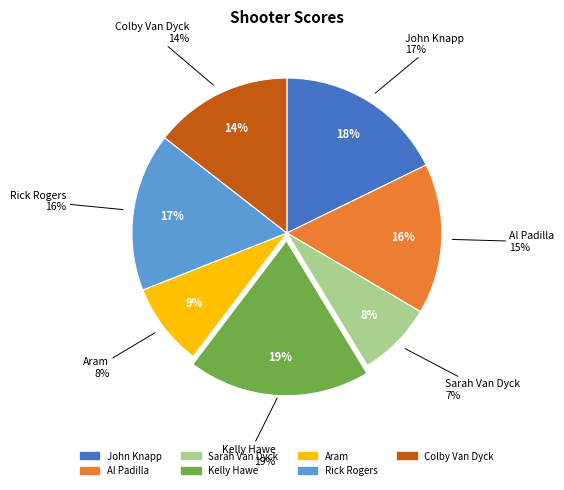

True or false: Sarah Van Dyck accounts for 19% of the total.

False